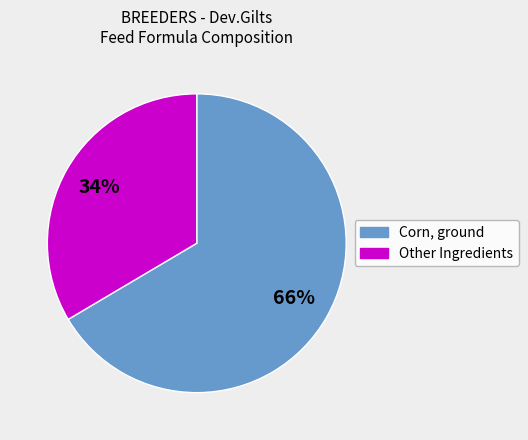

Does any single category account for the majority?

Yes